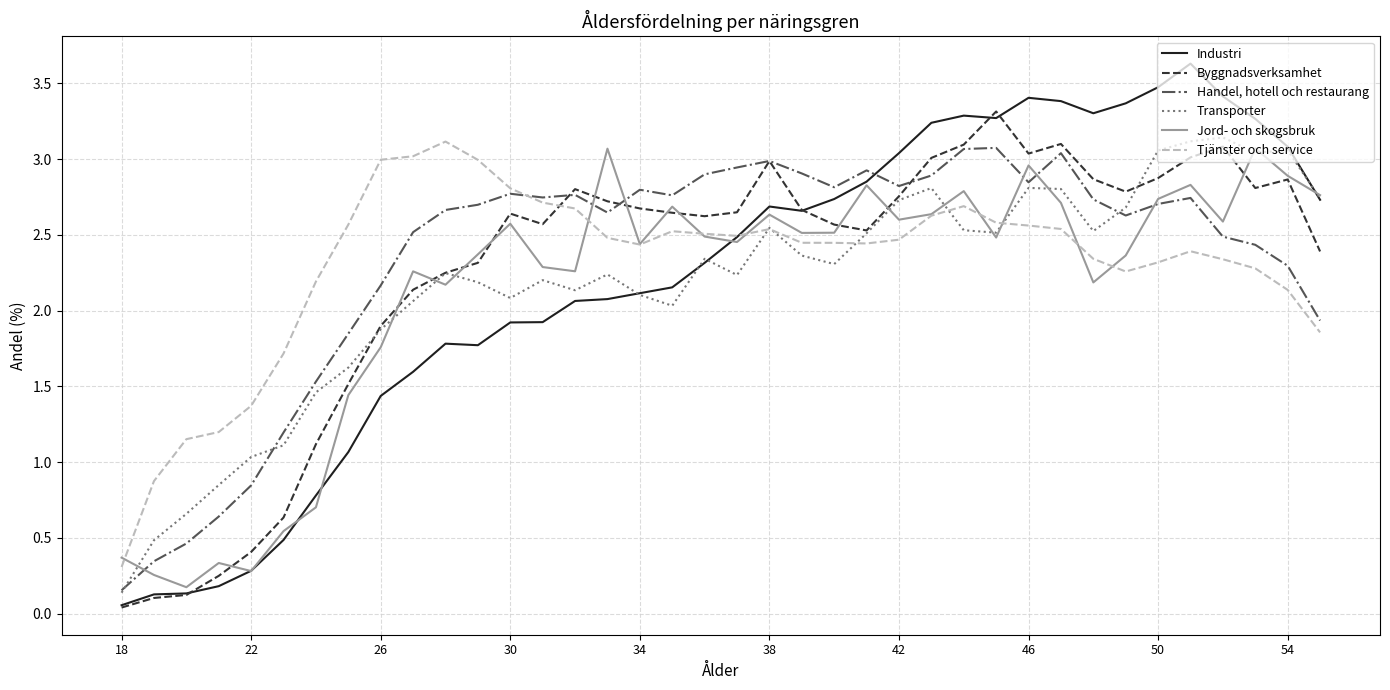

List the series in order of their overall mean, highest first.

Handel, hotell och restaurang, Tjänster och service, Byggnadsverksamhet, Industri, Transporter, Jord- och skogsbruk